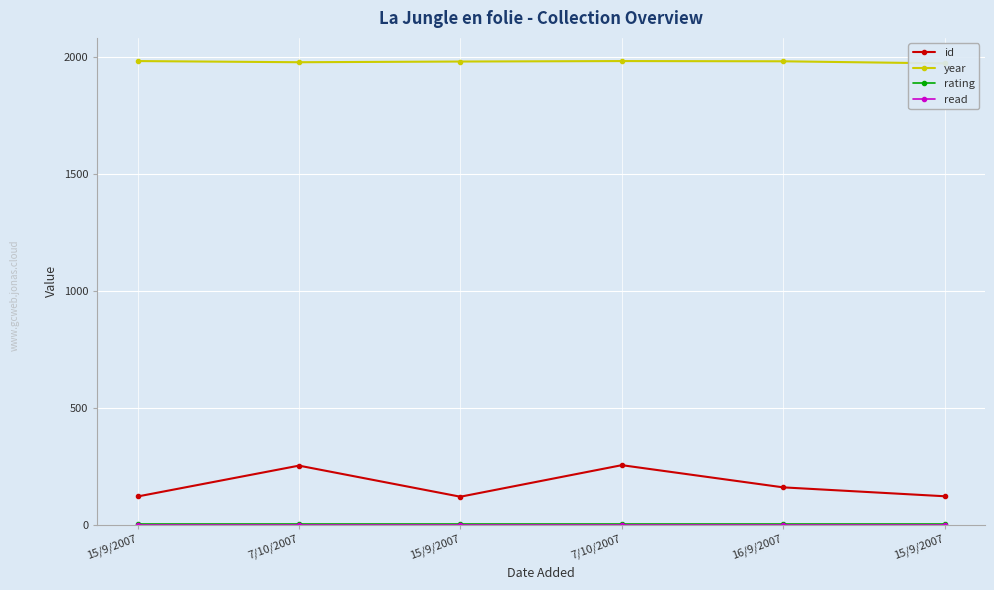

Is this an area chart (filled region under the line)?

No